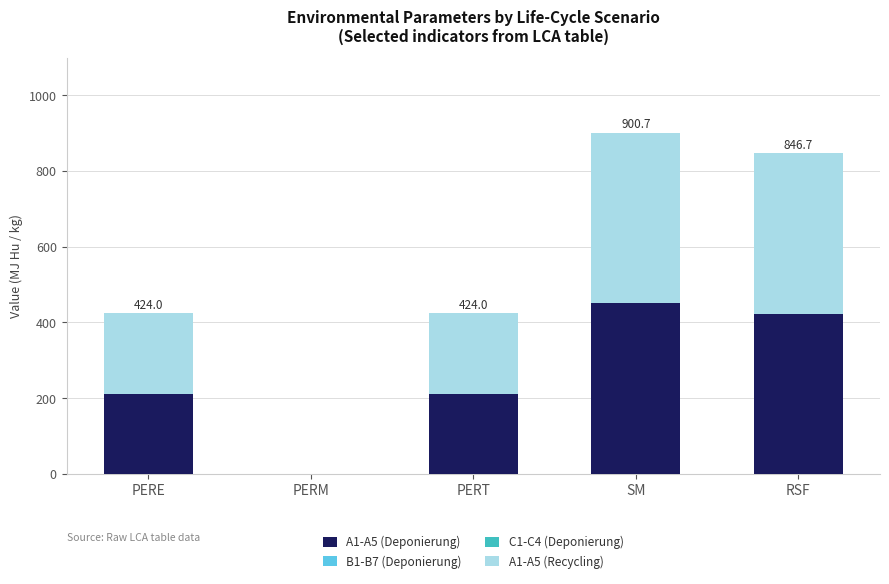

The value of A1-A5 (Deponierung) at PERT is 212.0. True or false?

True